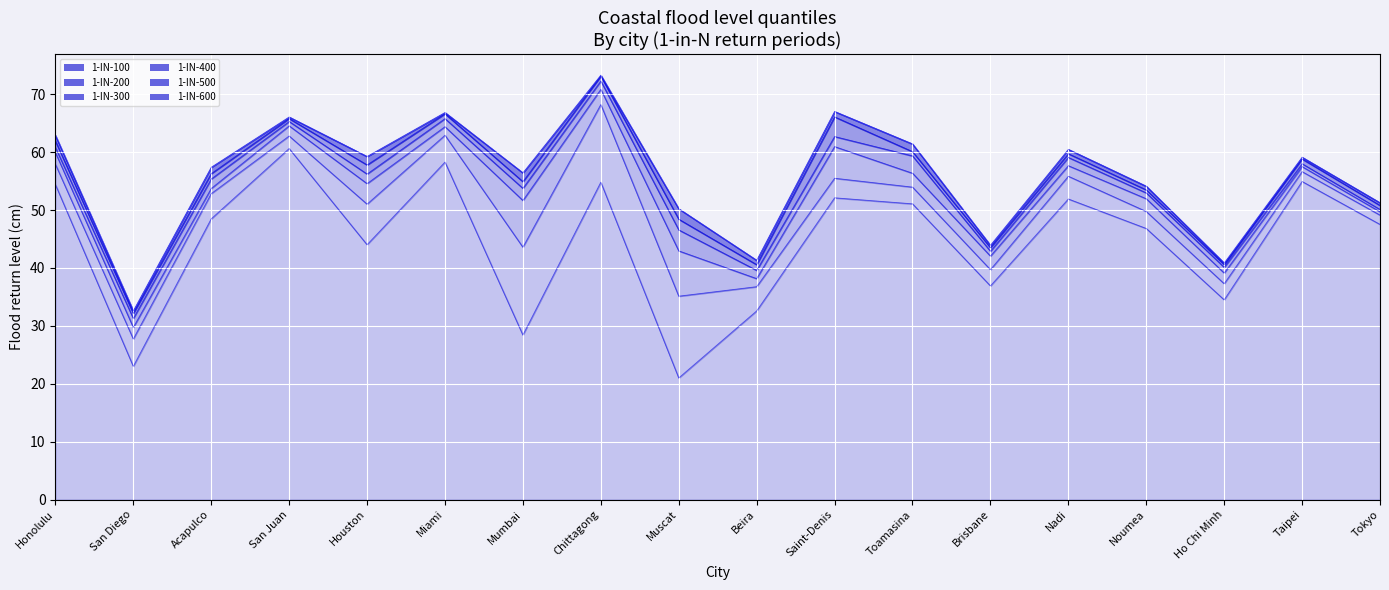

At Honolulu, list the series in order from largest to smallest.

1-IN-600, 1-IN-500, 1-IN-400, 1-IN-300, 1-IN-200, 1-IN-100